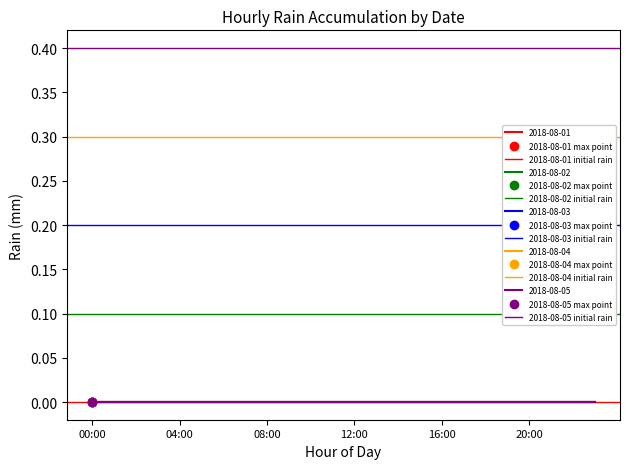

What is the label of the 2nd point from the right?

00:00